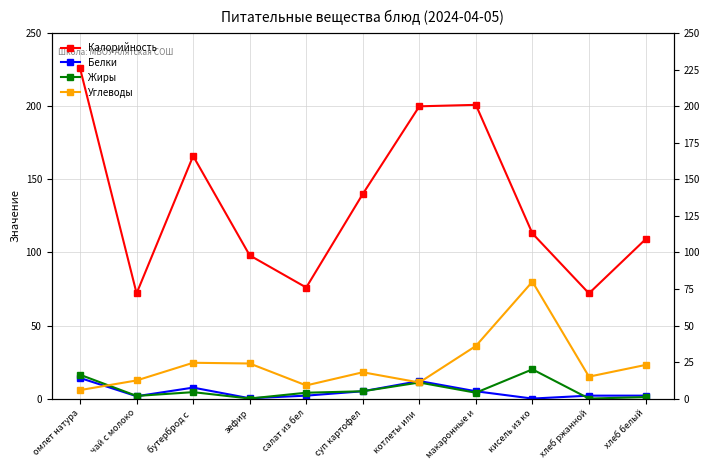

Which series has the largest total across all categories?

Калорийность